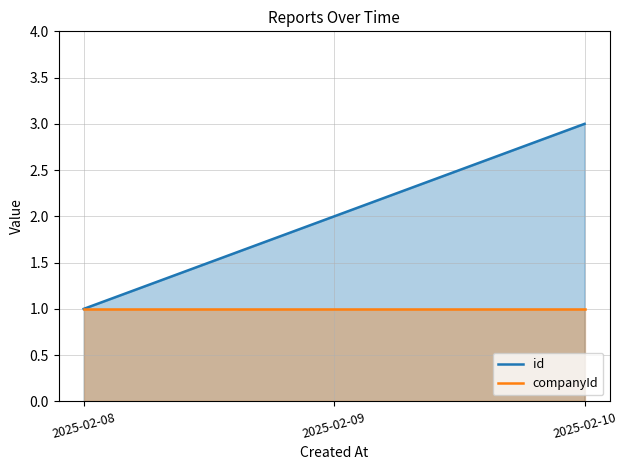

How many lines are shown in the chart?

2